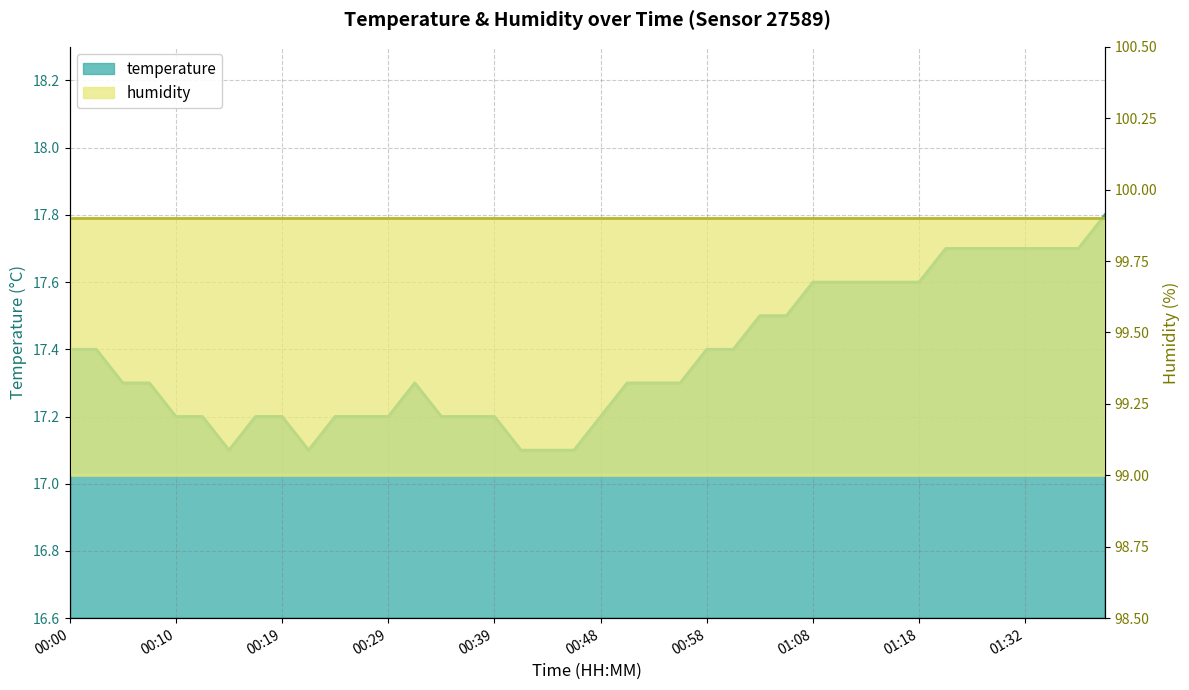

List the labels in order of value, largest first.

01:39, 01:21, 01:24, 01:27, 01:32, 01:34, 01:36, 01:08, 01:11, 01:13, 01:16, 01:18, 01:03, 01:06, 00:00, 00:02, 00:58, 01:01, 00:05, 00:07, 00:31, 00:51, 00:53, 00:56, 00:10, 00:12, 00:17, 00:19, 00:24, 00:26, 00:29, 00:34, 00:36, 00:39, 00:48, 00:14, 00:22, 00:41, 00:43, 00:46